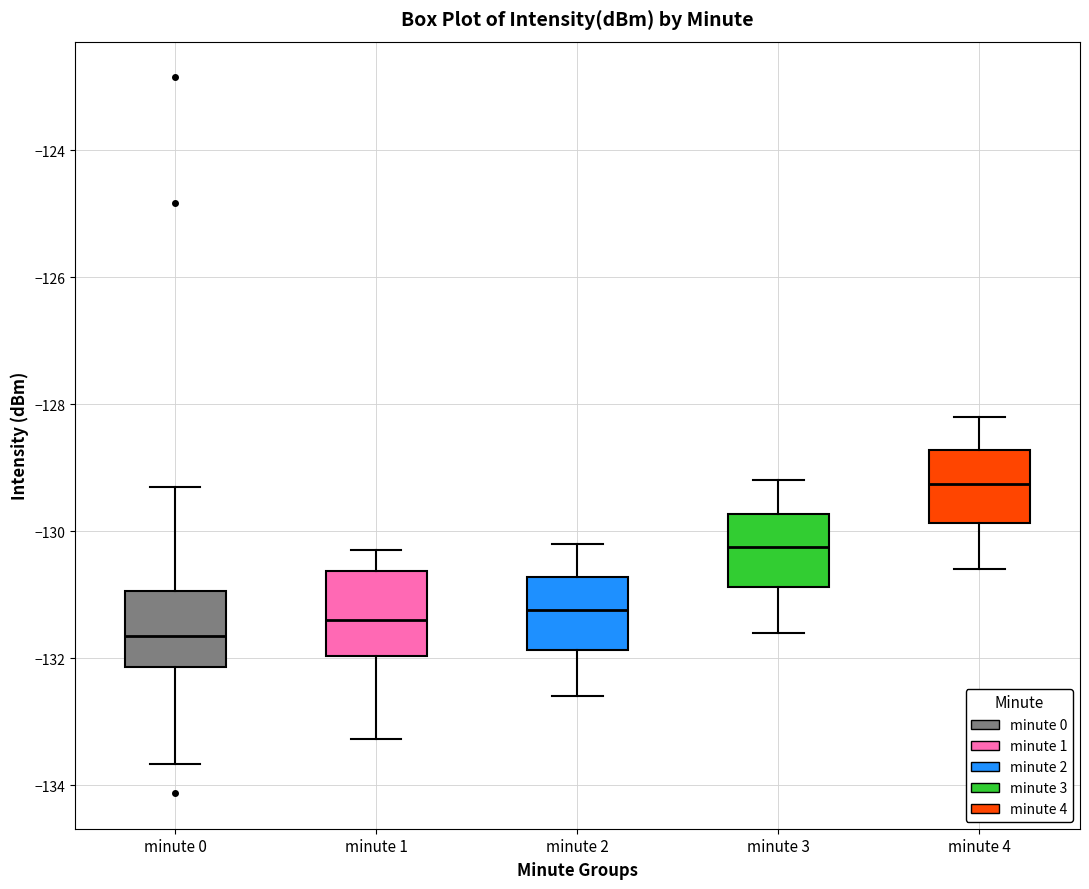

Where is the lower edge of the box for minute 0 on the y-axis? The values are not printed on the chart, so give them approximately, as read against the axis.

-132.2